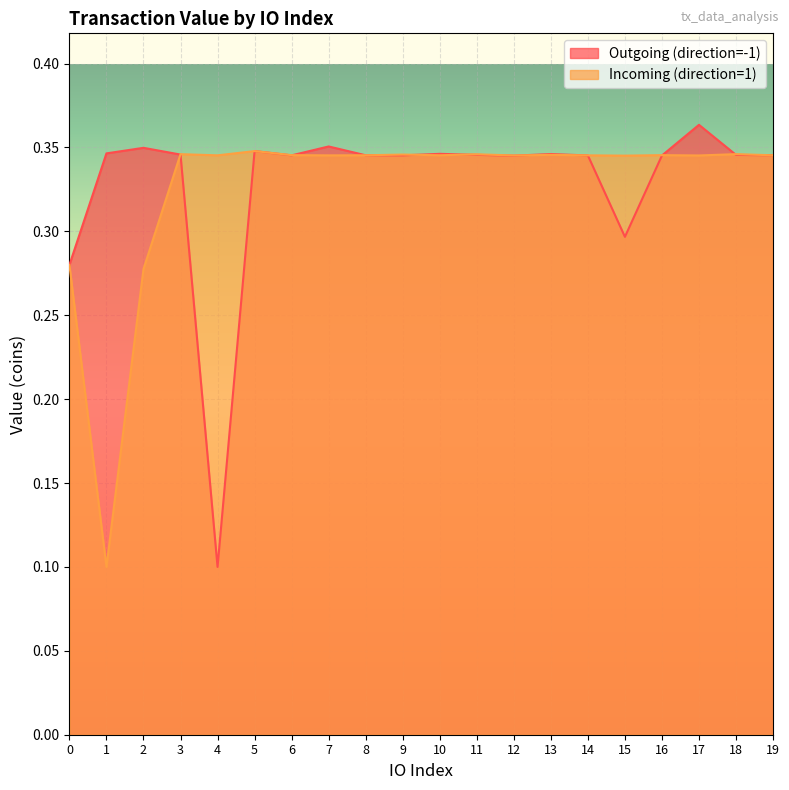

Which series ends up on top after the final intersection of Outgoing (direction=-1) and Incoming (direction=1)?

Incoming (direction=1)